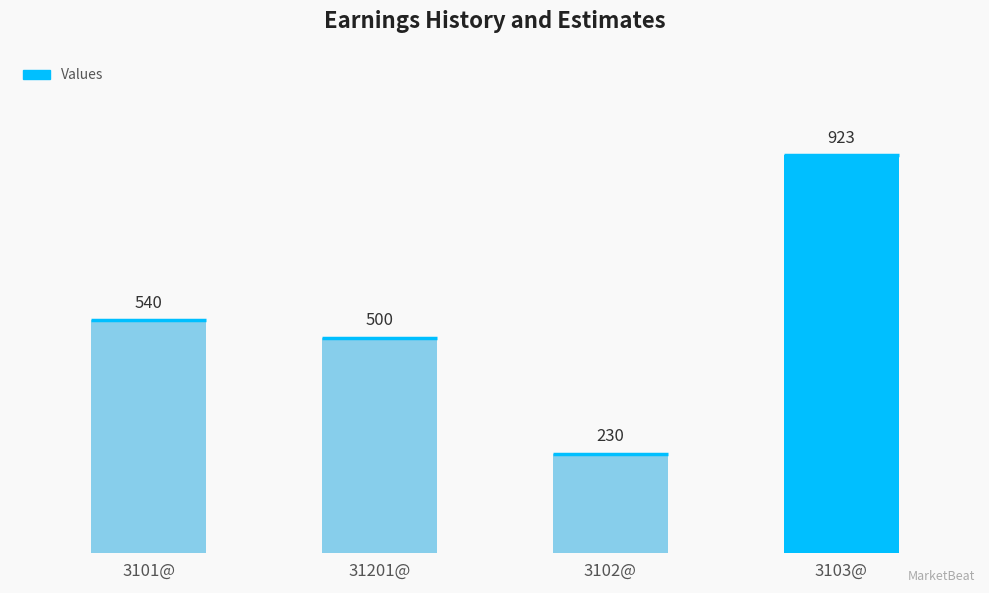

Reading left to right, list all the values displayed in this chart.

3101@=540	31201@=500	3102@=230	3103@=923